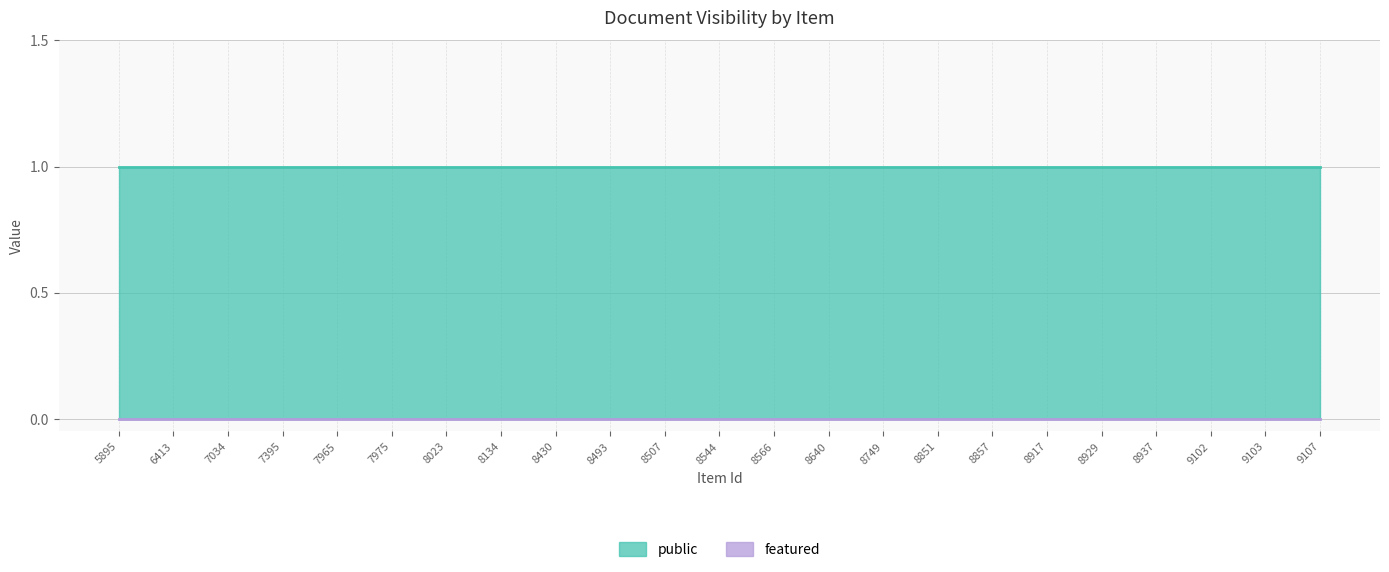

The value of public at 8851 is 2. True or false?

False